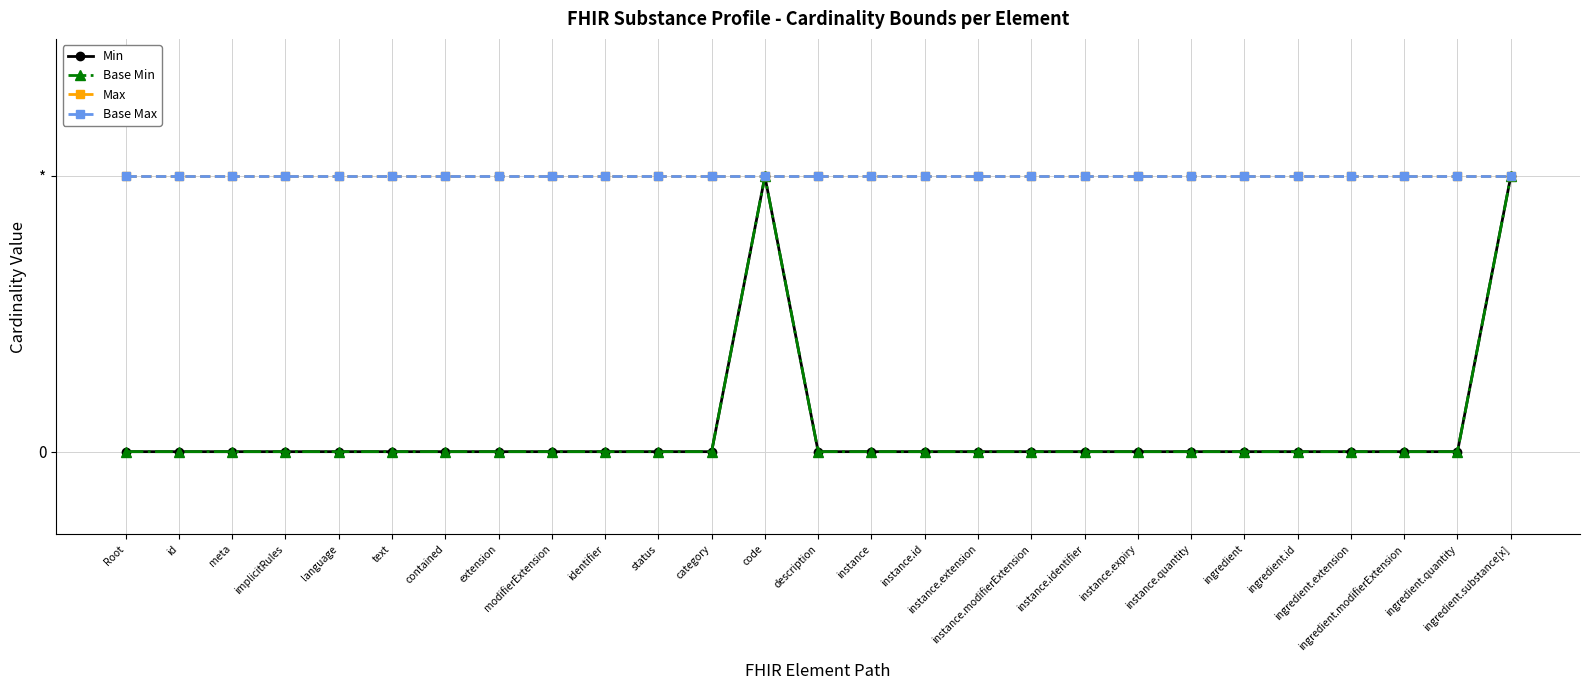

Which series has the largest total across all categories?

Max